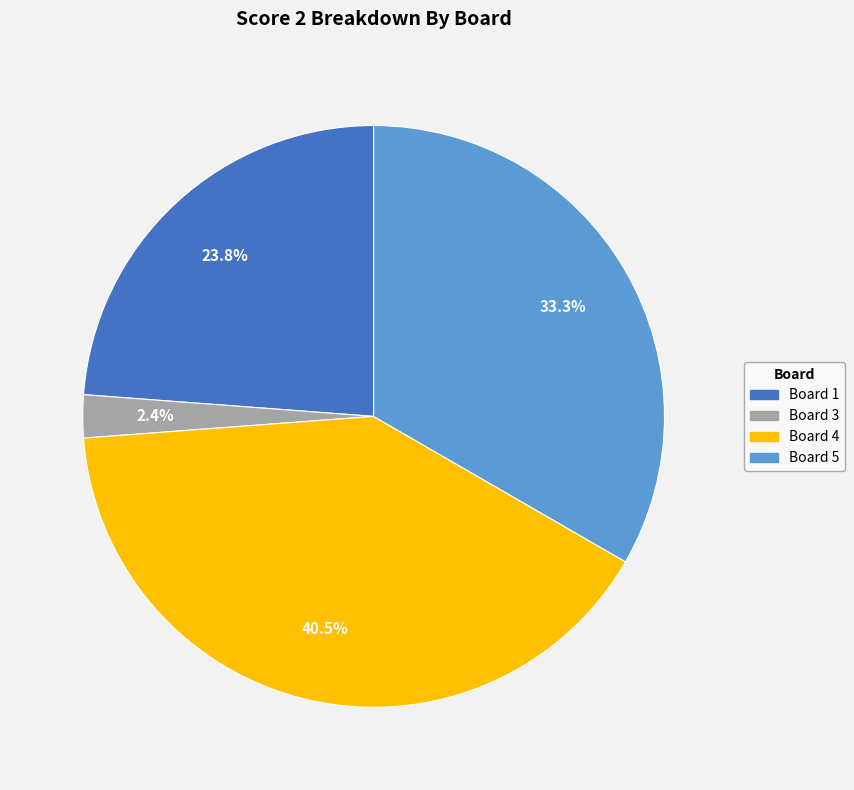

Is there any slice that represents more than half of the pie?

No